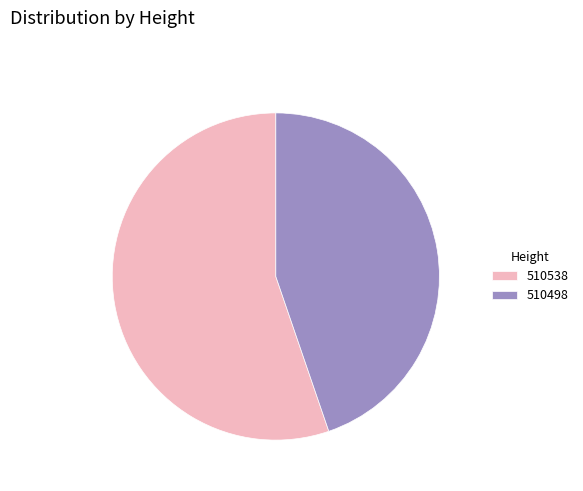

Count the number of slices in the pie.

2